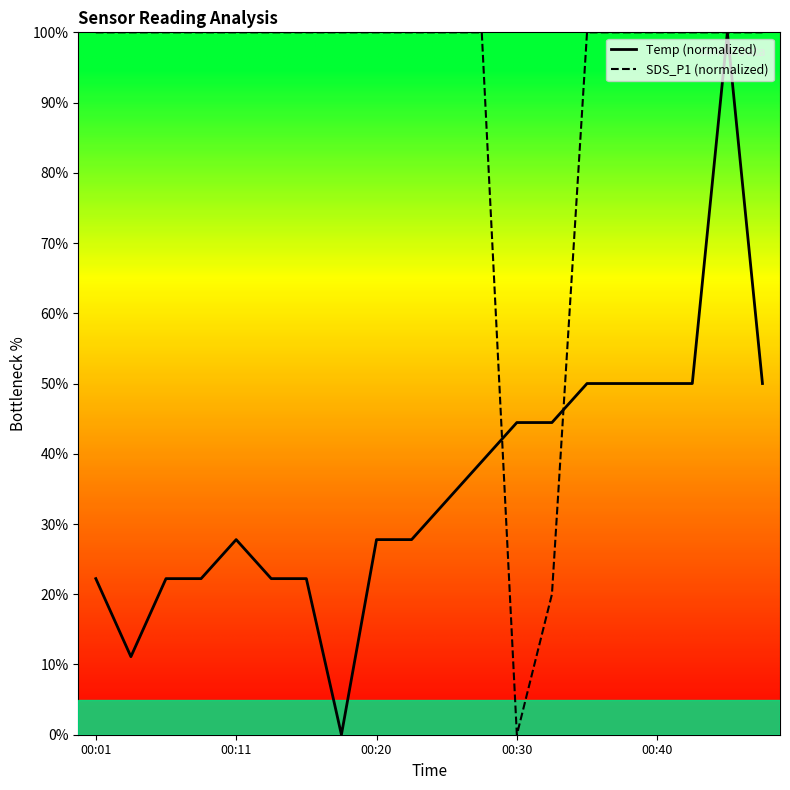

Which series has the largest total across all categories?

SDS_P1 (normalized)